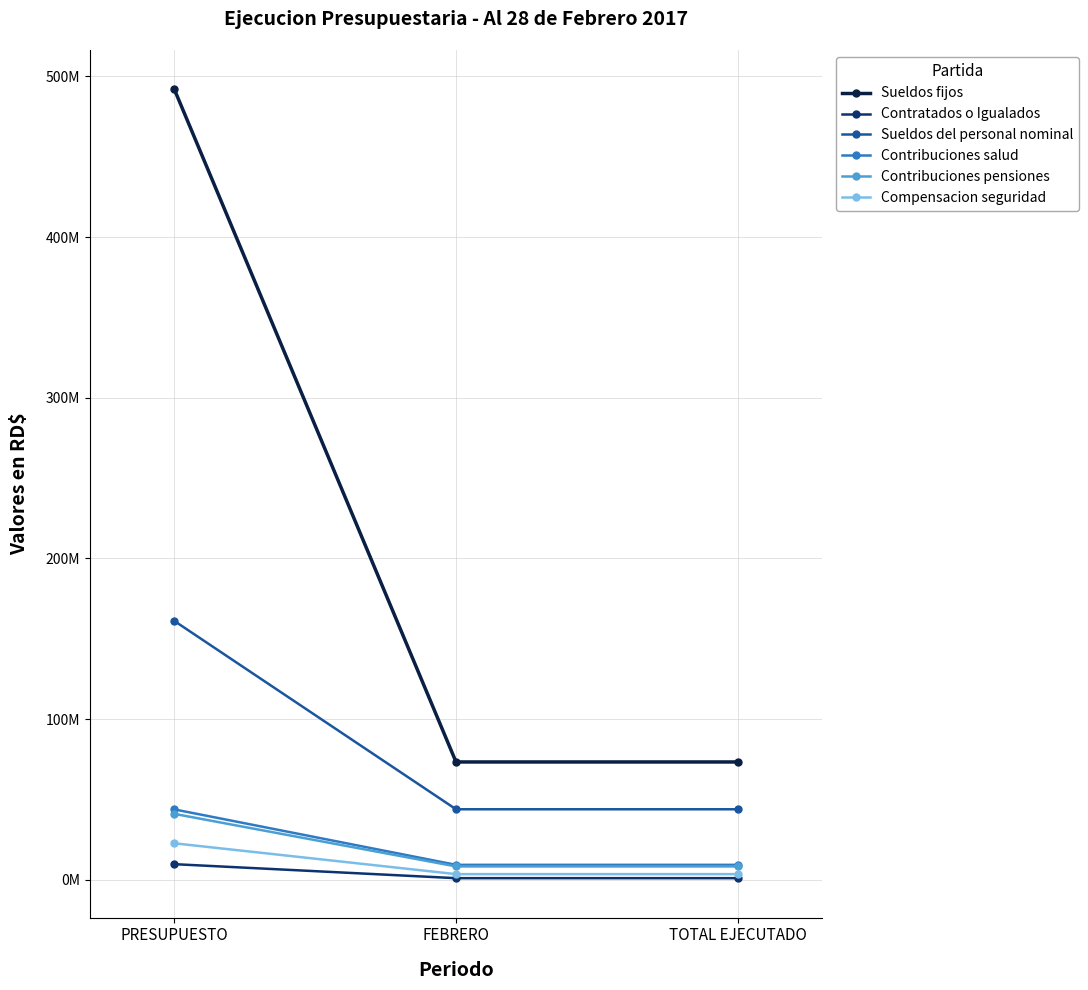

What is the greatest value displayed?

491906070.0